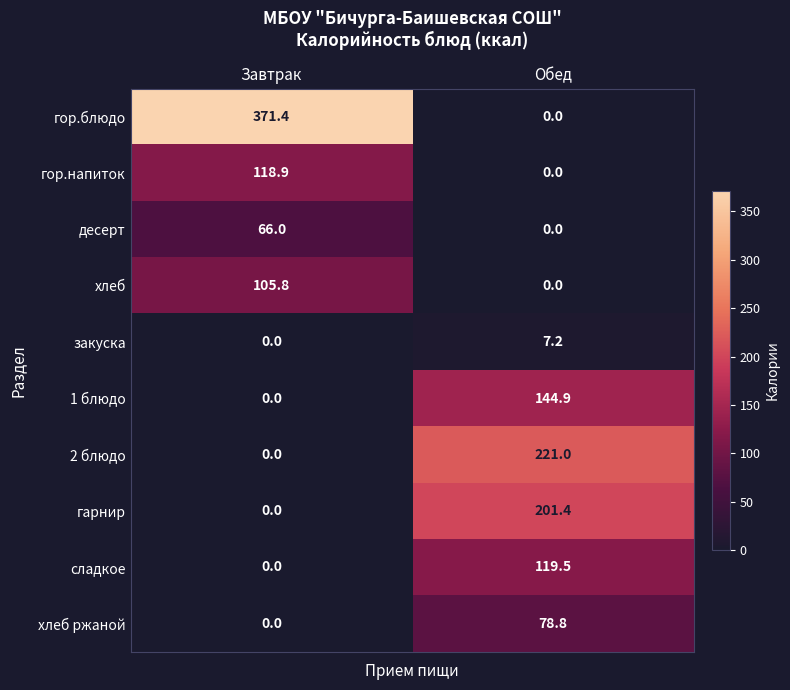

What is the sum of the десерт values at Обед and Завтрак?

66.0